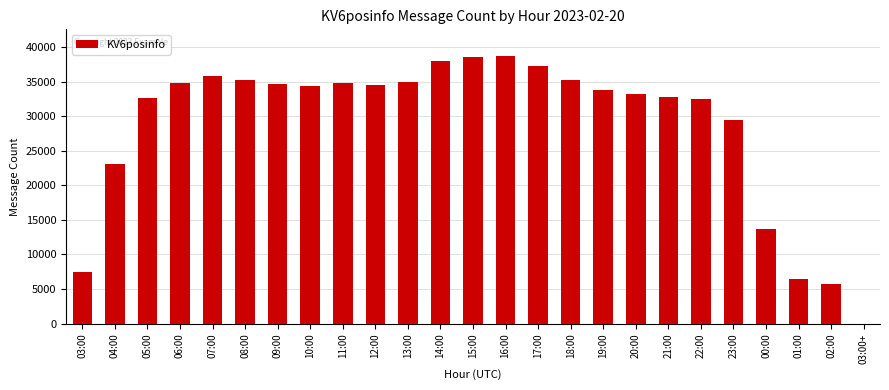

Are the bars horizontal?

No